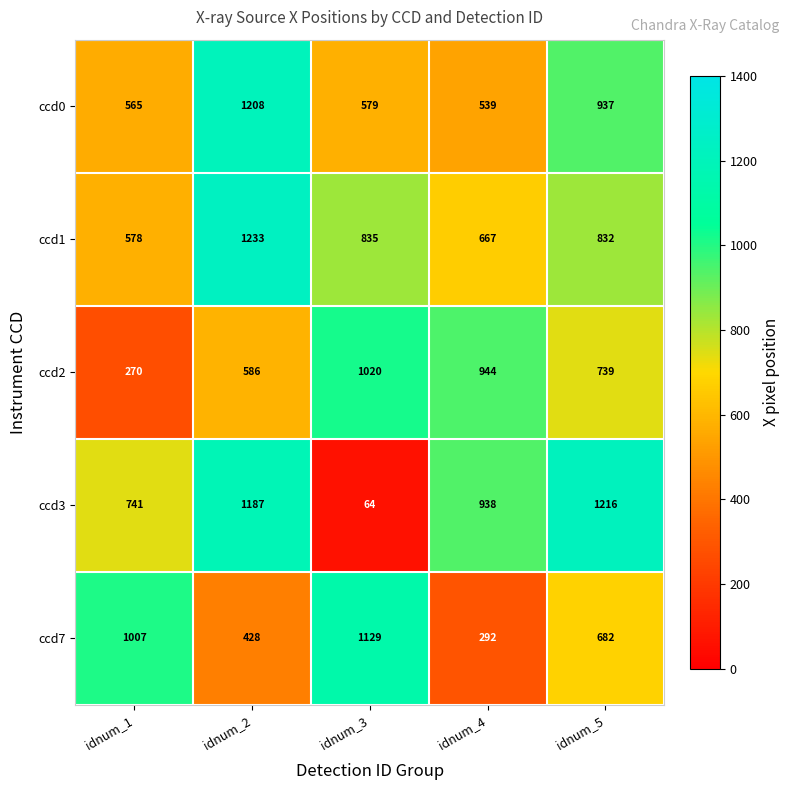

What is the total value across all series at idnum_2?

4642